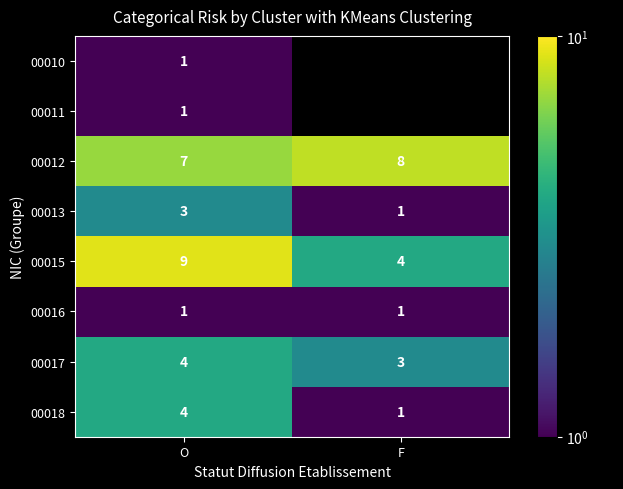

At which label is 00015 closest to 6?

F